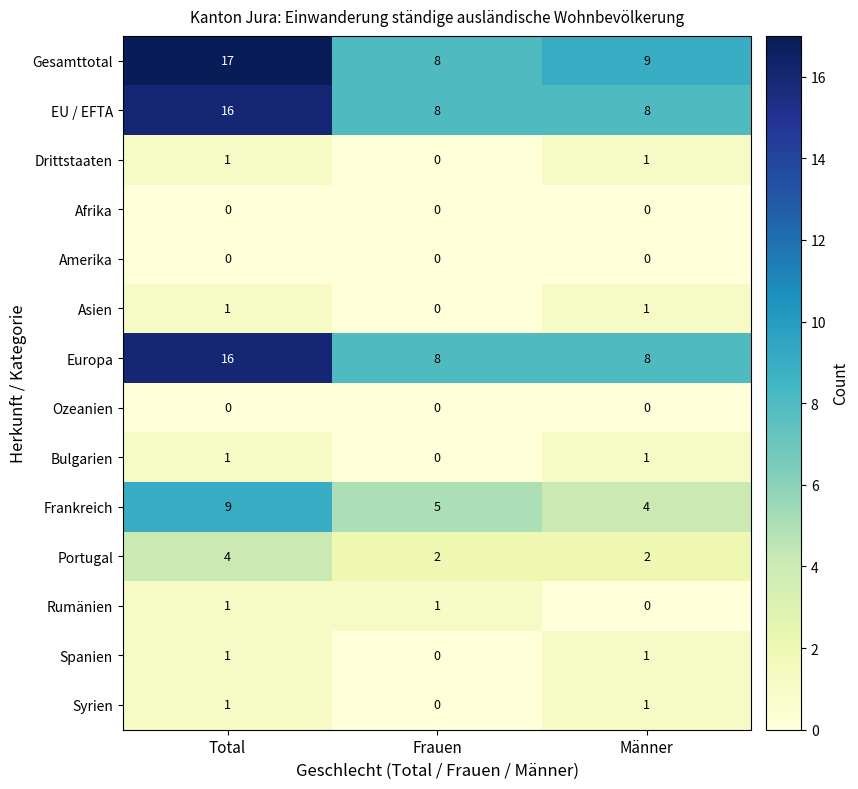

What is the sum of all Europa values?

32